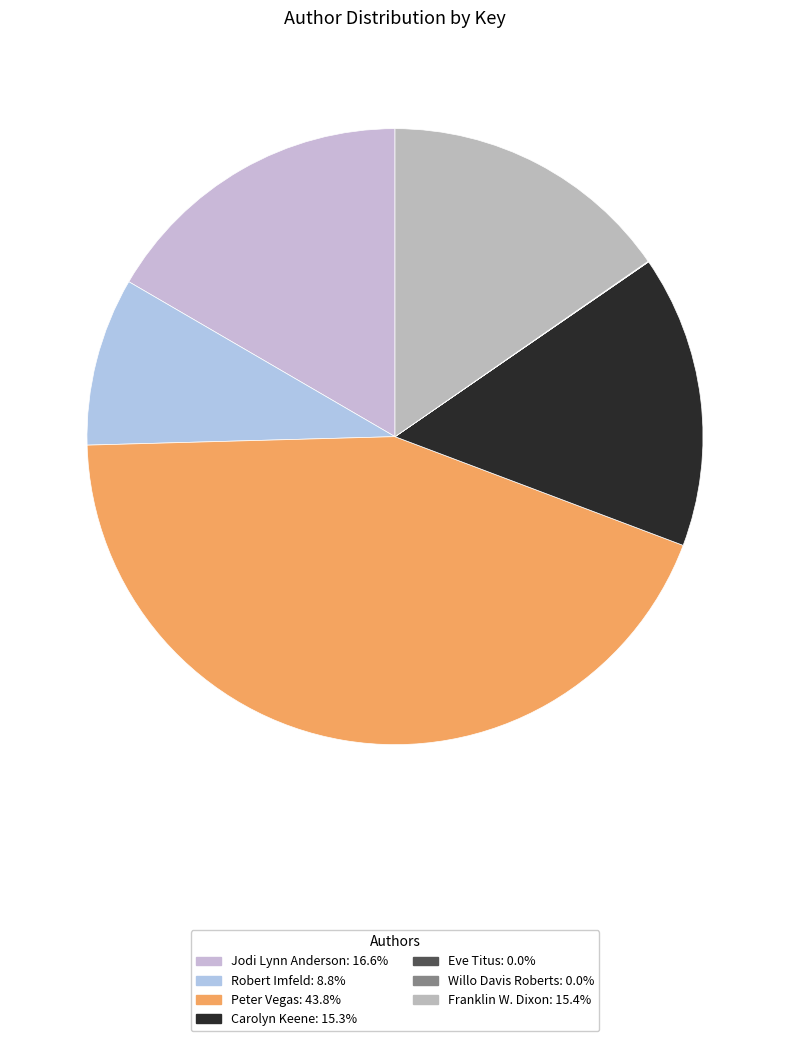

What is the largest slice in the pie chart?

Peter Vegas